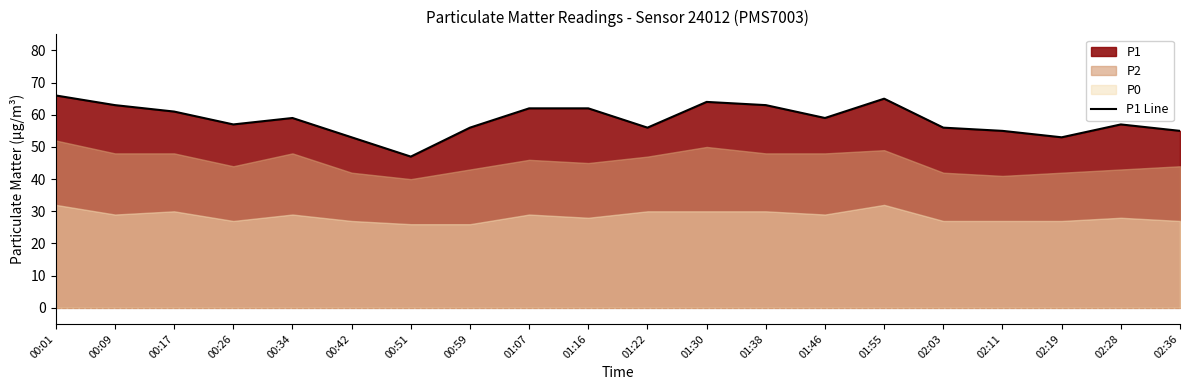

How many categories are shown in the chart?

20